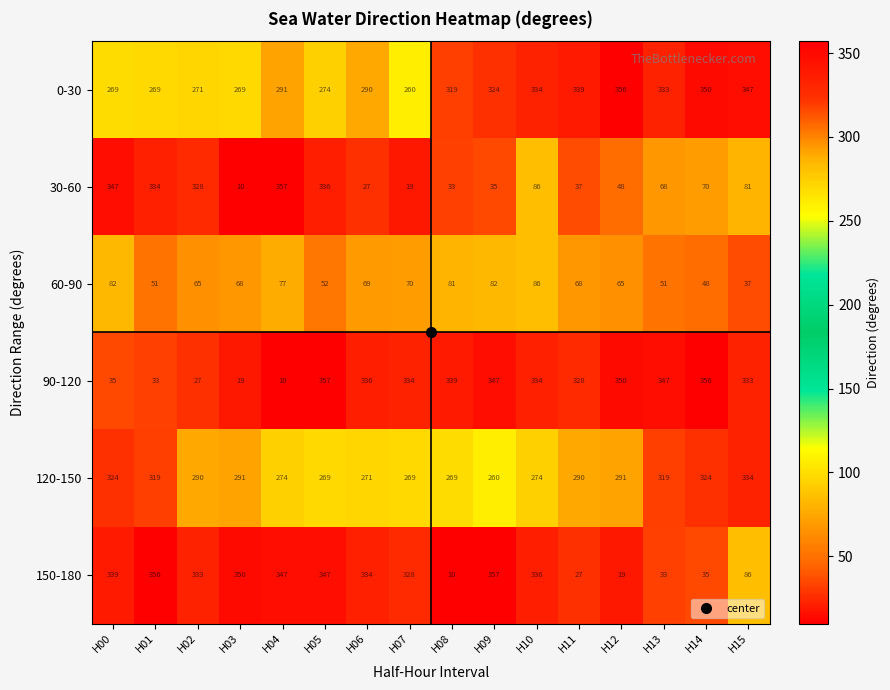

At H15, list the series in order from smallest to largest.

60-90, 30-60, 150-180, 90-120, 120-150, 0-30